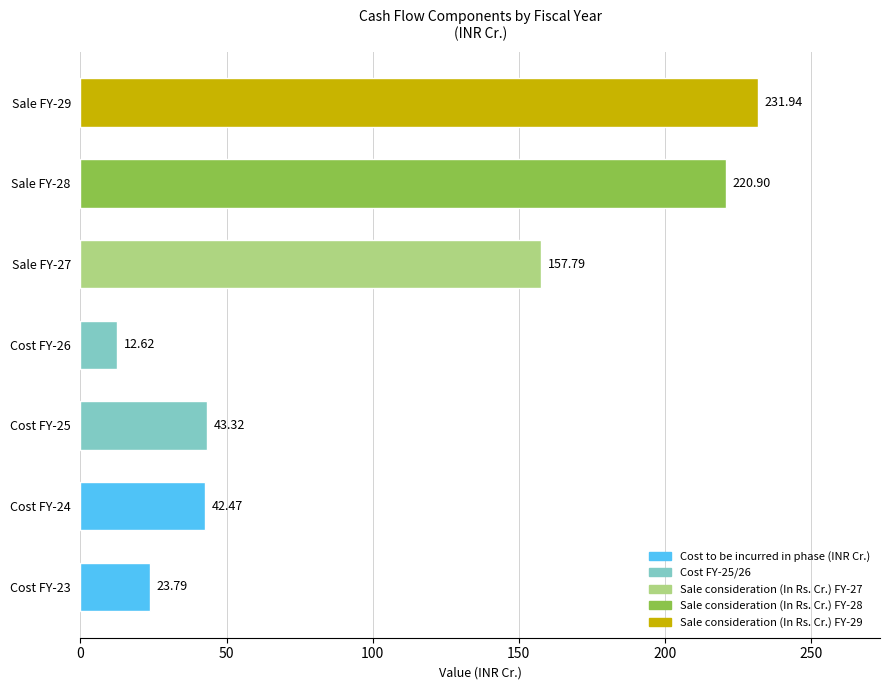

What is the maximum value shown in the chart?

231.9